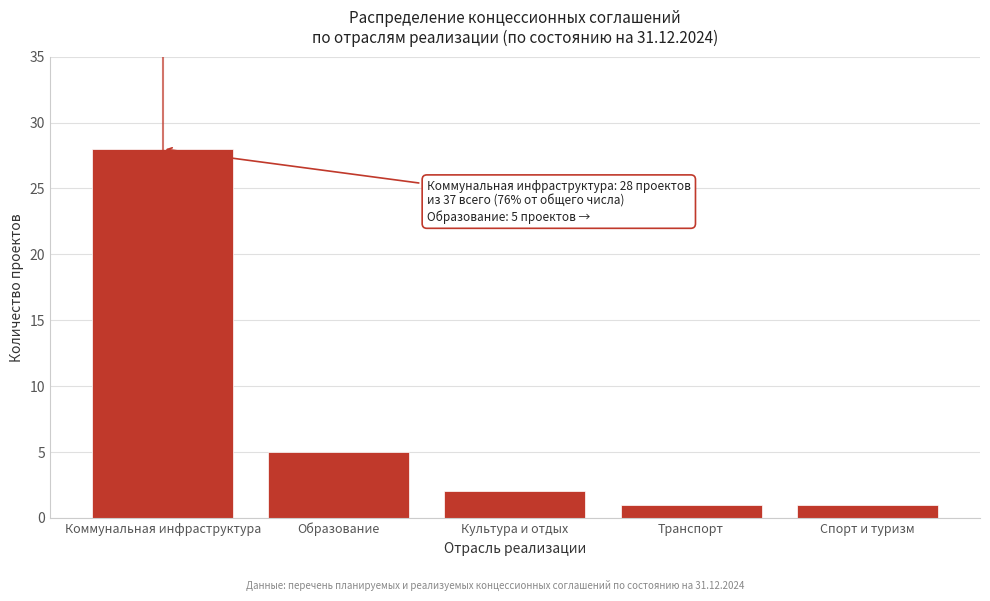

Reading left to right, transcribe all the data shown in this chart.

Коммунальная инфраструктура=28	Образование=5	Культура и отдых=2	Транспорт=1	Спорт и туризм=1